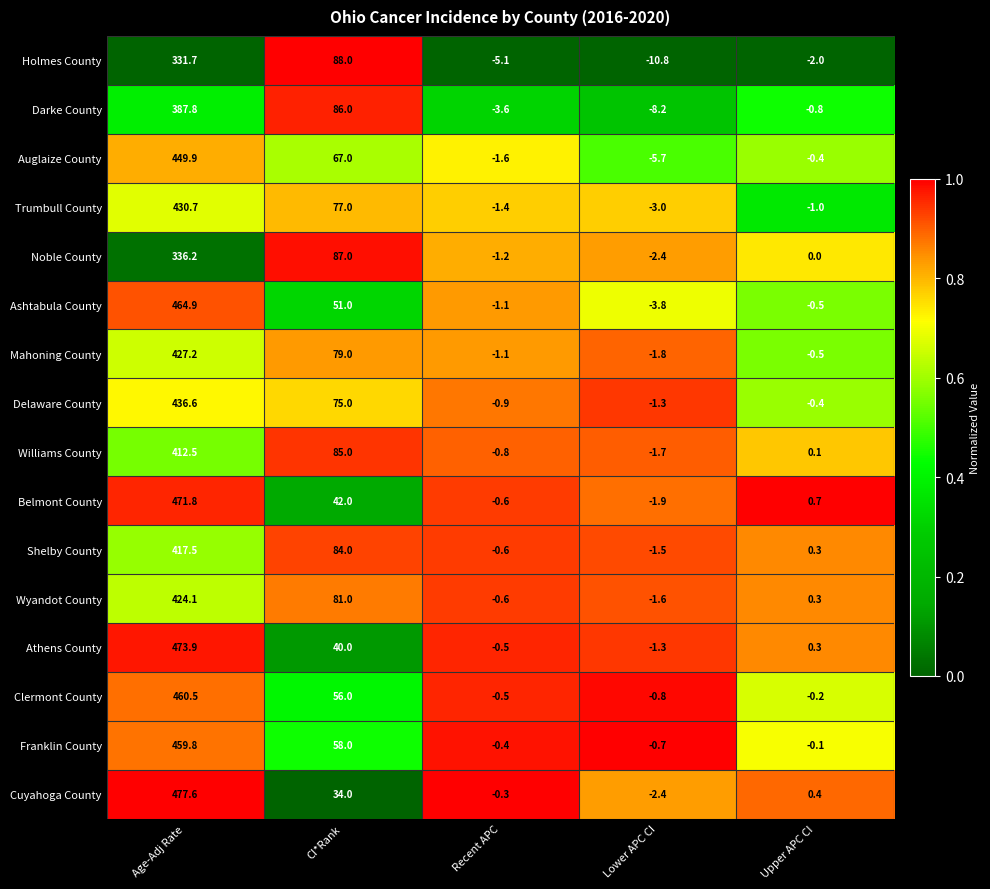

What is the difference between the second highest and minimum values in the Clermont County series?

56.8